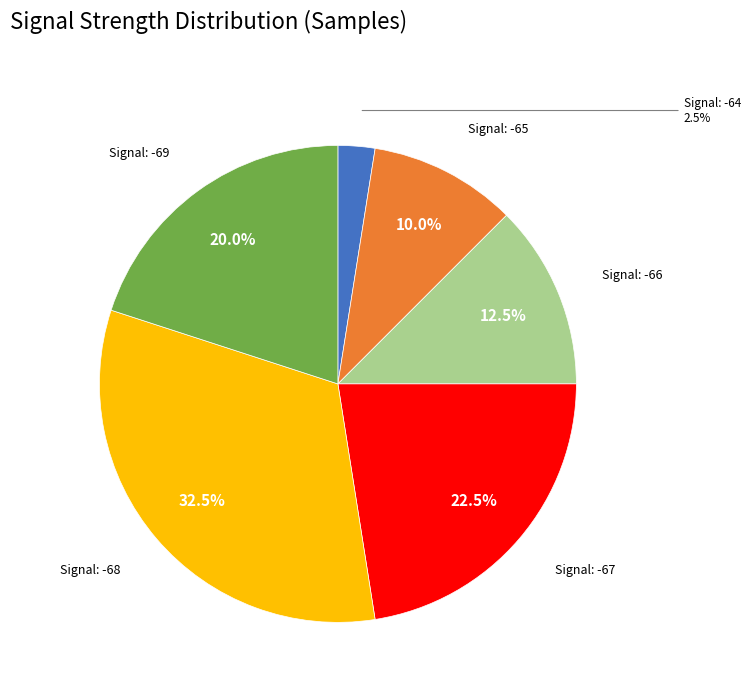

Is there any slice that represents more than half of the pie?

No